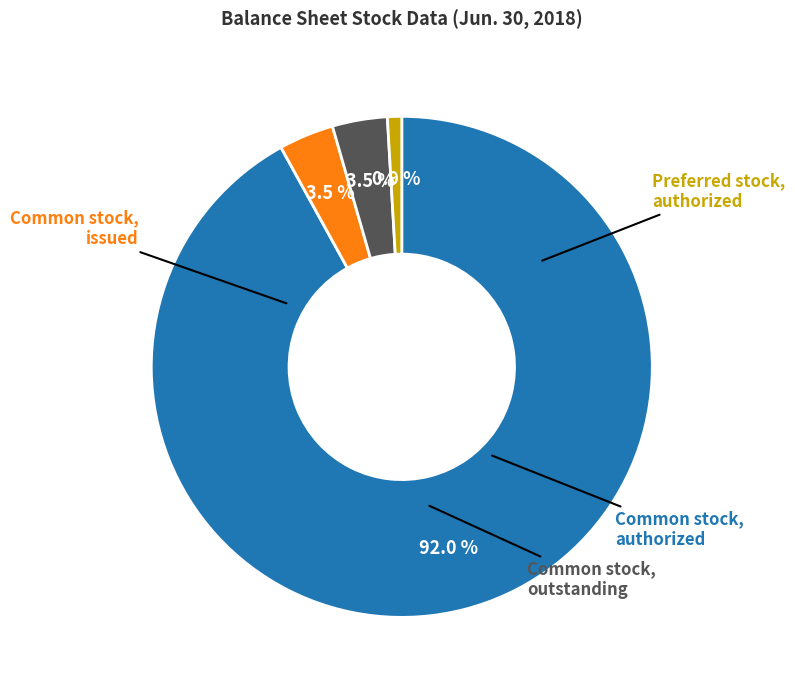

What is the change in value from Common stock, authorized to Preferred stock, authorized?

-99000000